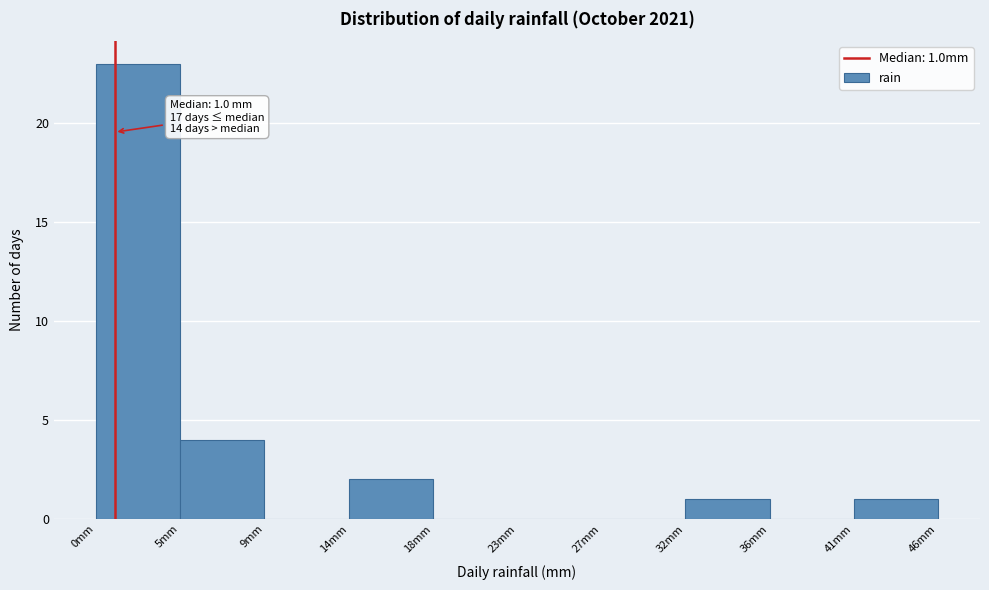

Which range on the x-axis has the tallest bar?

0.0 to 4.5